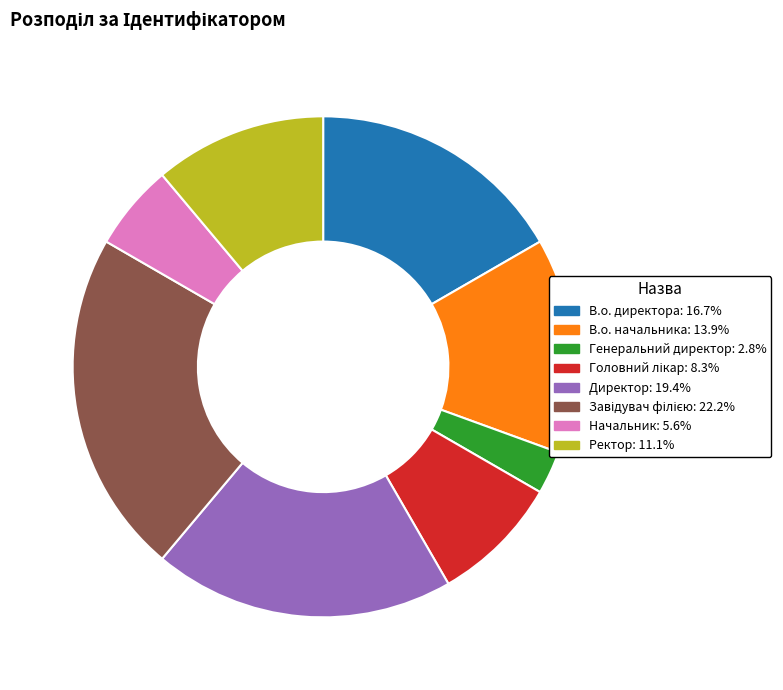

Which slice is the smallest?

Генеральний директор